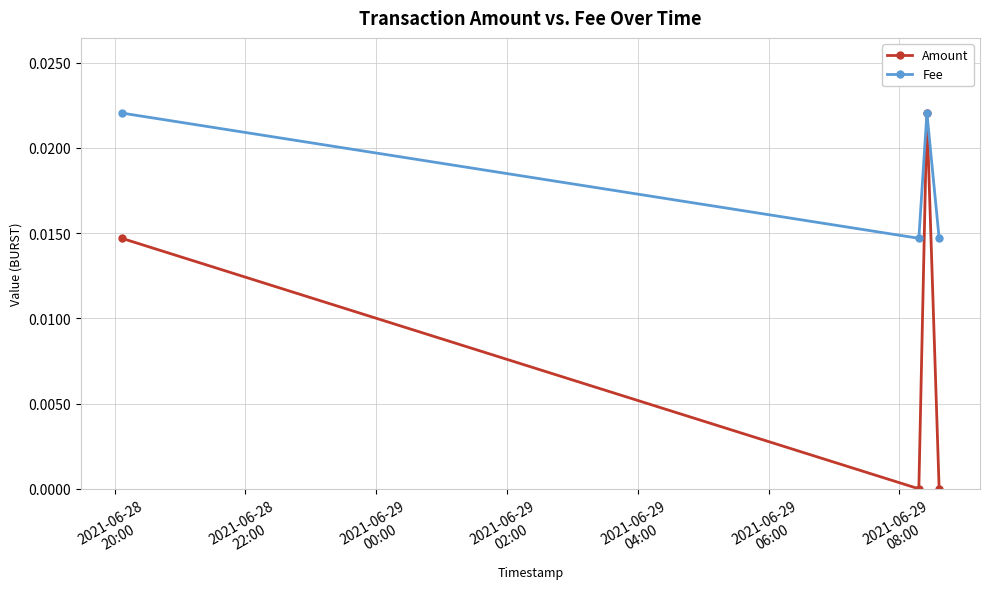

List the series in order of their overall mean, highest first.

Fee, Amount